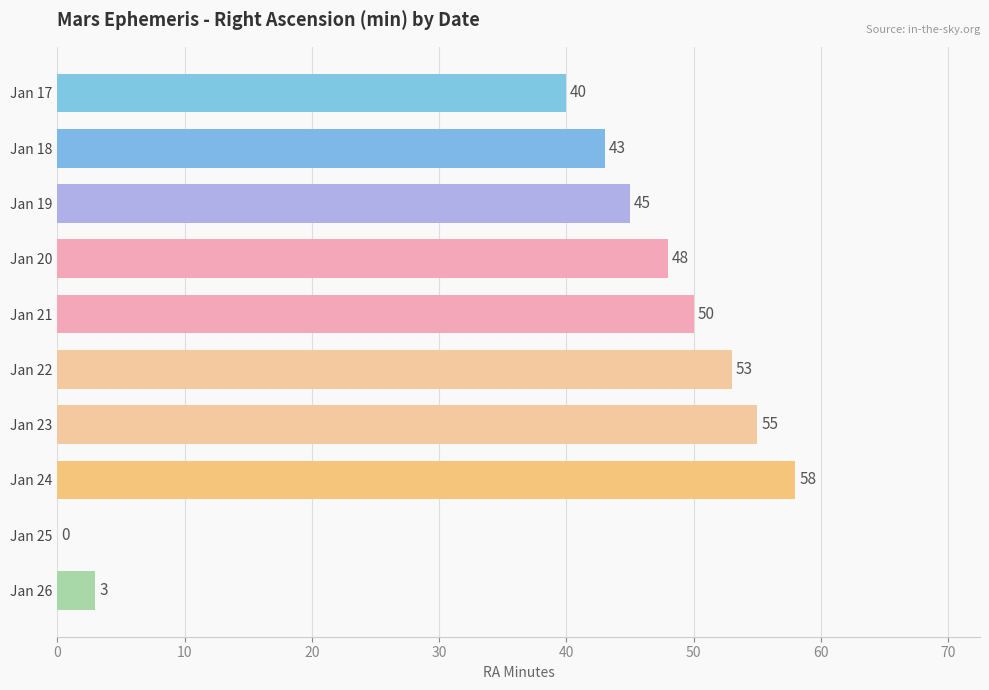

Which label corresponds to the largest value in the chart?

Jan 24